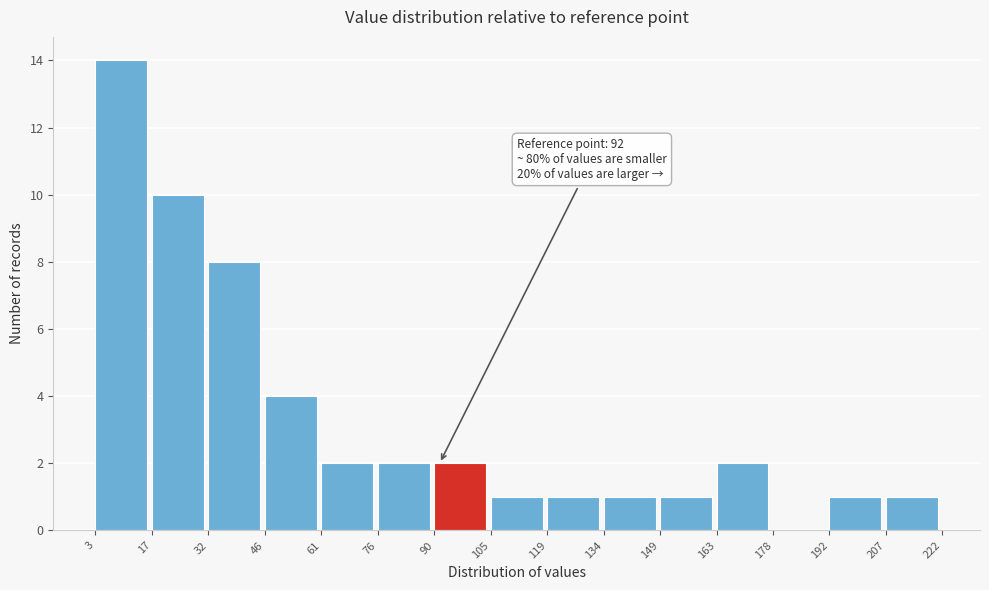

Over which range of the x-axis is the bar tallest?

3 to 17